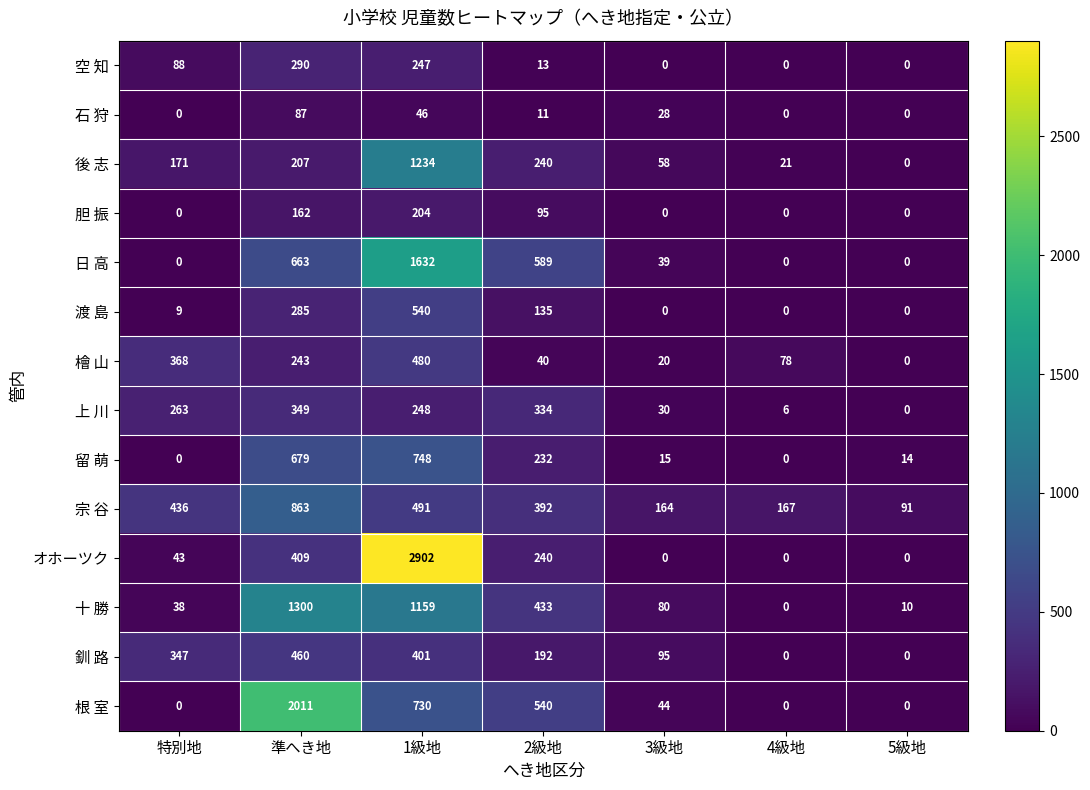

Which series has the widest spread of values?

オホーツク